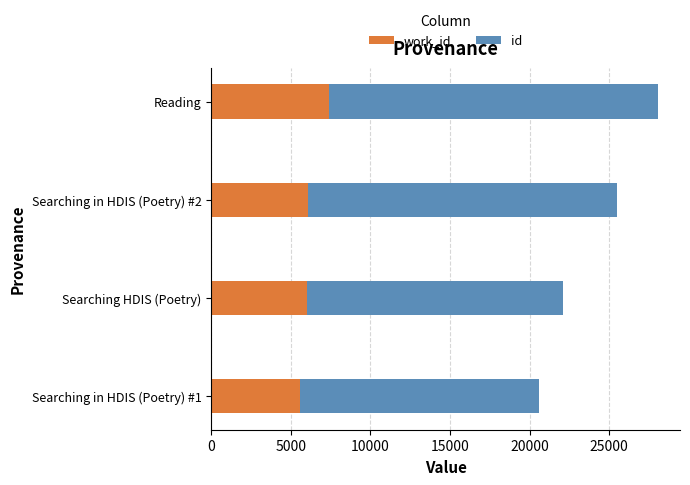

What is the total value across all series at Searching in HDIS (Poetry) #1?

20580